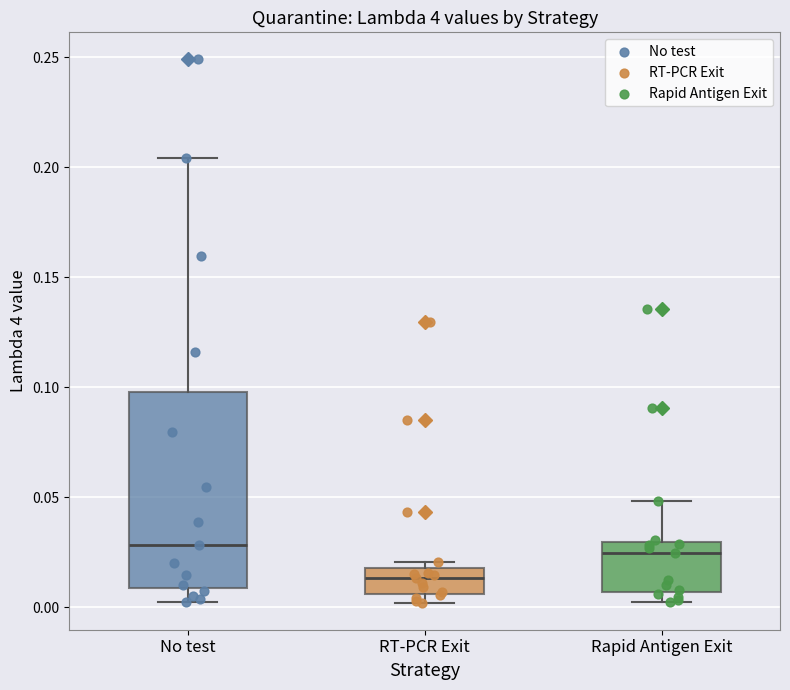

Comparing the boxes themselves (not the whiskers), which one is the tallest?

No test